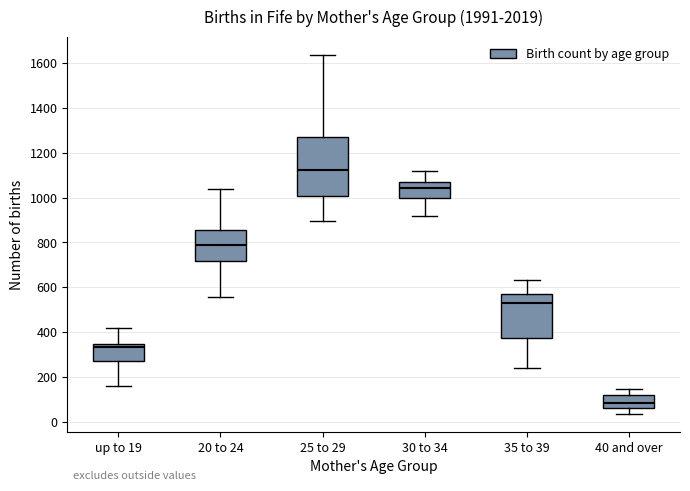

Reading left to right, read every box against the y-axis: the position of its median line, the range the box covers, and the ends of its whiskers. The values are not printed on the chart, so give them approximately, as read against the axis.

up to 19: median 340 (just below the box's upper edge), box 280 to 340, whiskers 160 to 420
20 to 24: median 800, box 720 to 860, whiskers 560 to 1040
25 to 29: median 1120, box 1000 to 1280, whiskers 900 to 1640
30 to 34: median 1040, box 1000 to 1060, whiskers 920 to 1120
35 to 39: median 540, box 380 to 560, whiskers 240 to 640
40 and over: median 80, box 60 to 120, whiskers 40 to 140